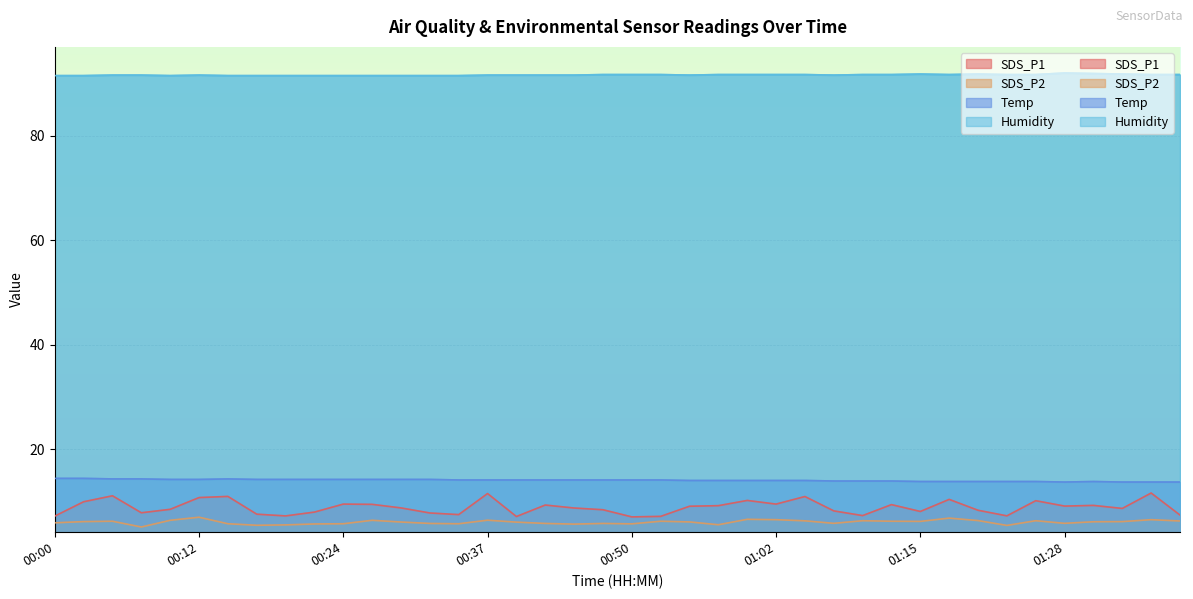

Where does the Temp series first go above 14?

00:00